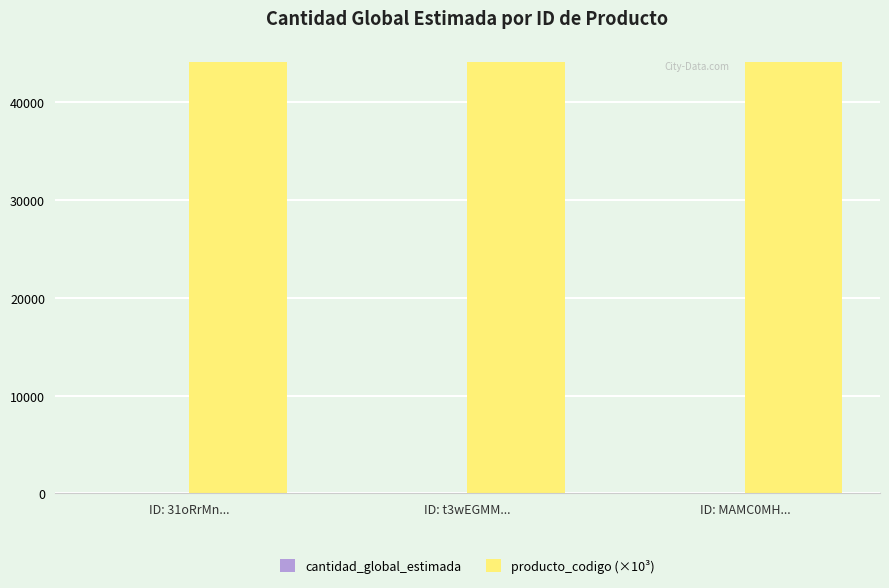

What is the maximum value for producto_codigo (×10³)?

44103.1